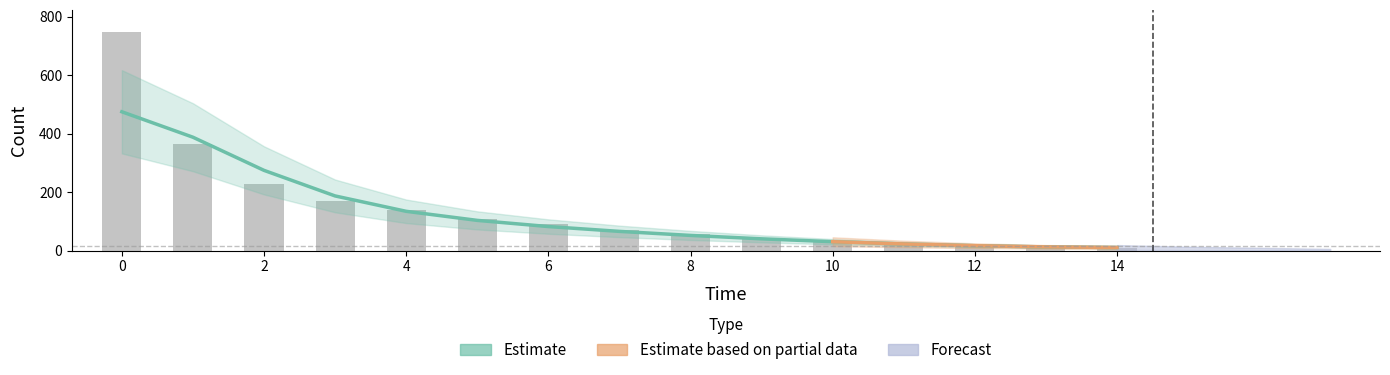

The issue series shows 23.0 at 11. True or false?

True